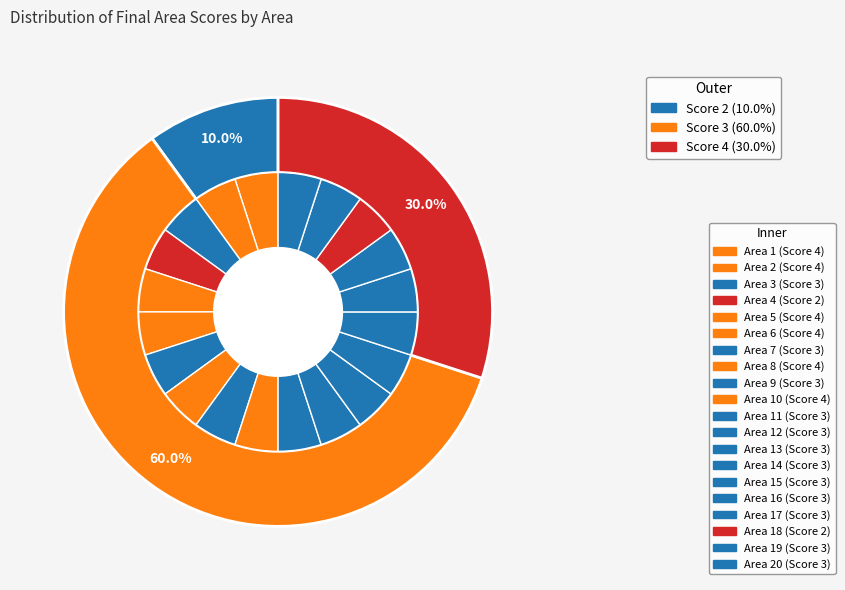

True or false: Area 14 accounts for 14% of the total.

False